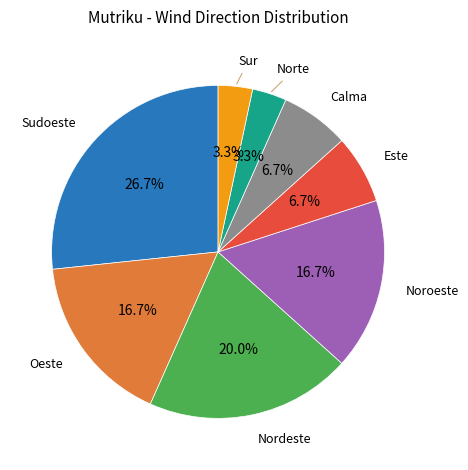

Is there a majority slice in this chart?

No